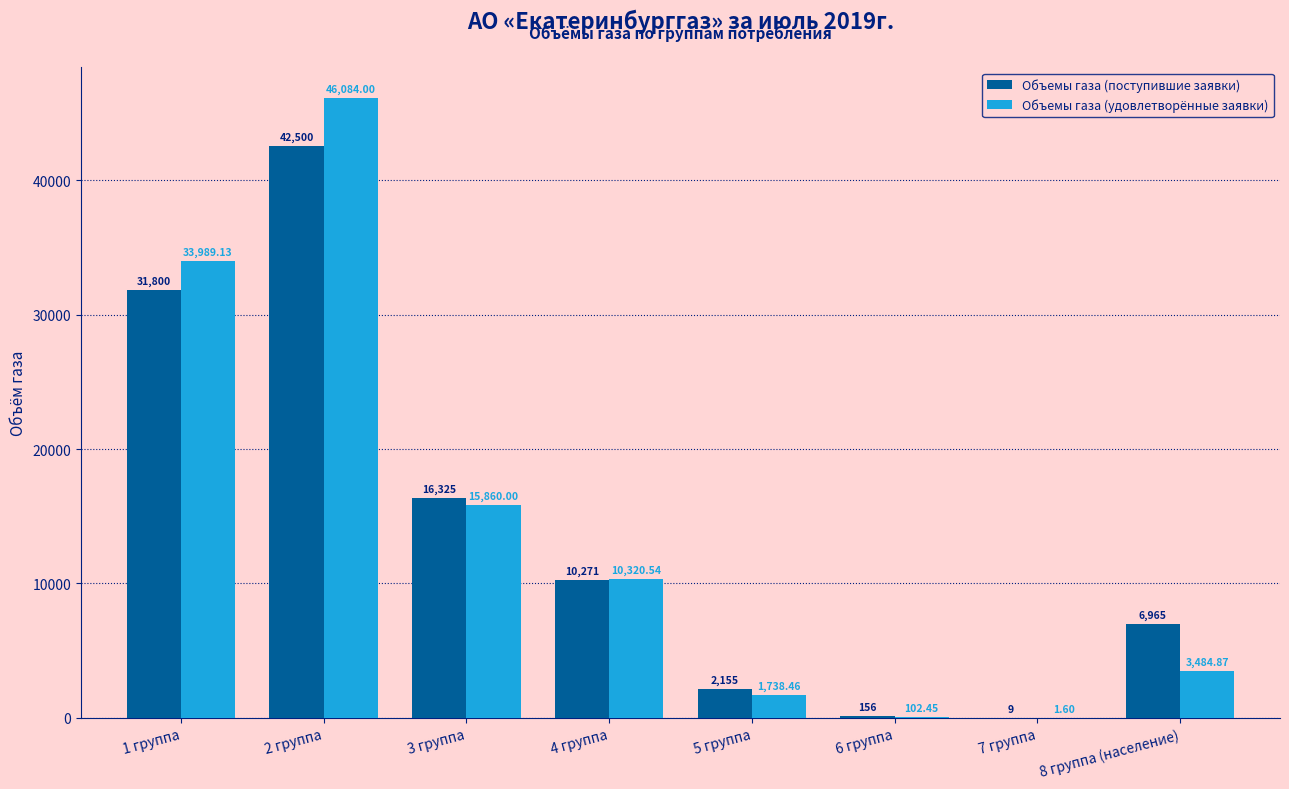

Which label corresponds to the largest value in the chart?

2 группа